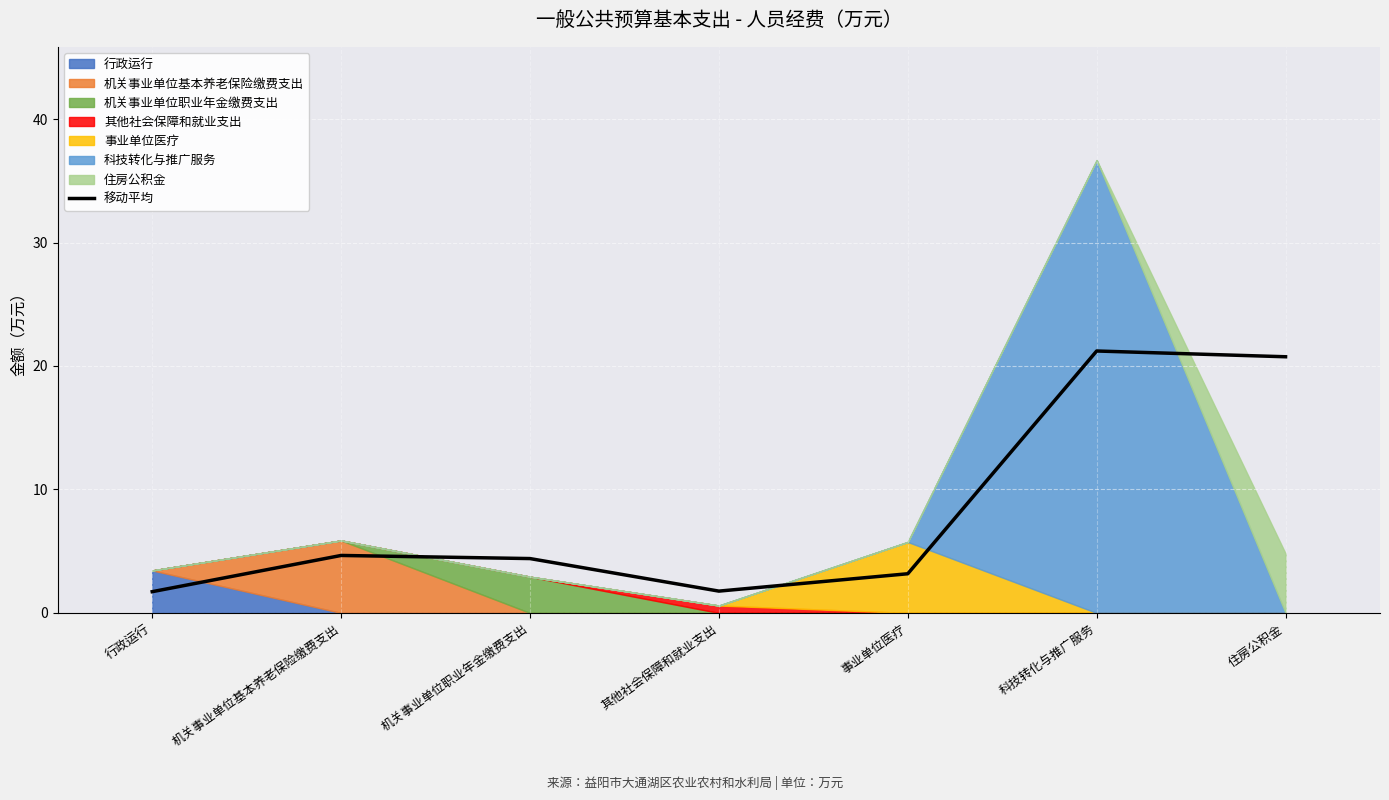

What is the label of the 4th point from the left?

其他社会保障和就业支出